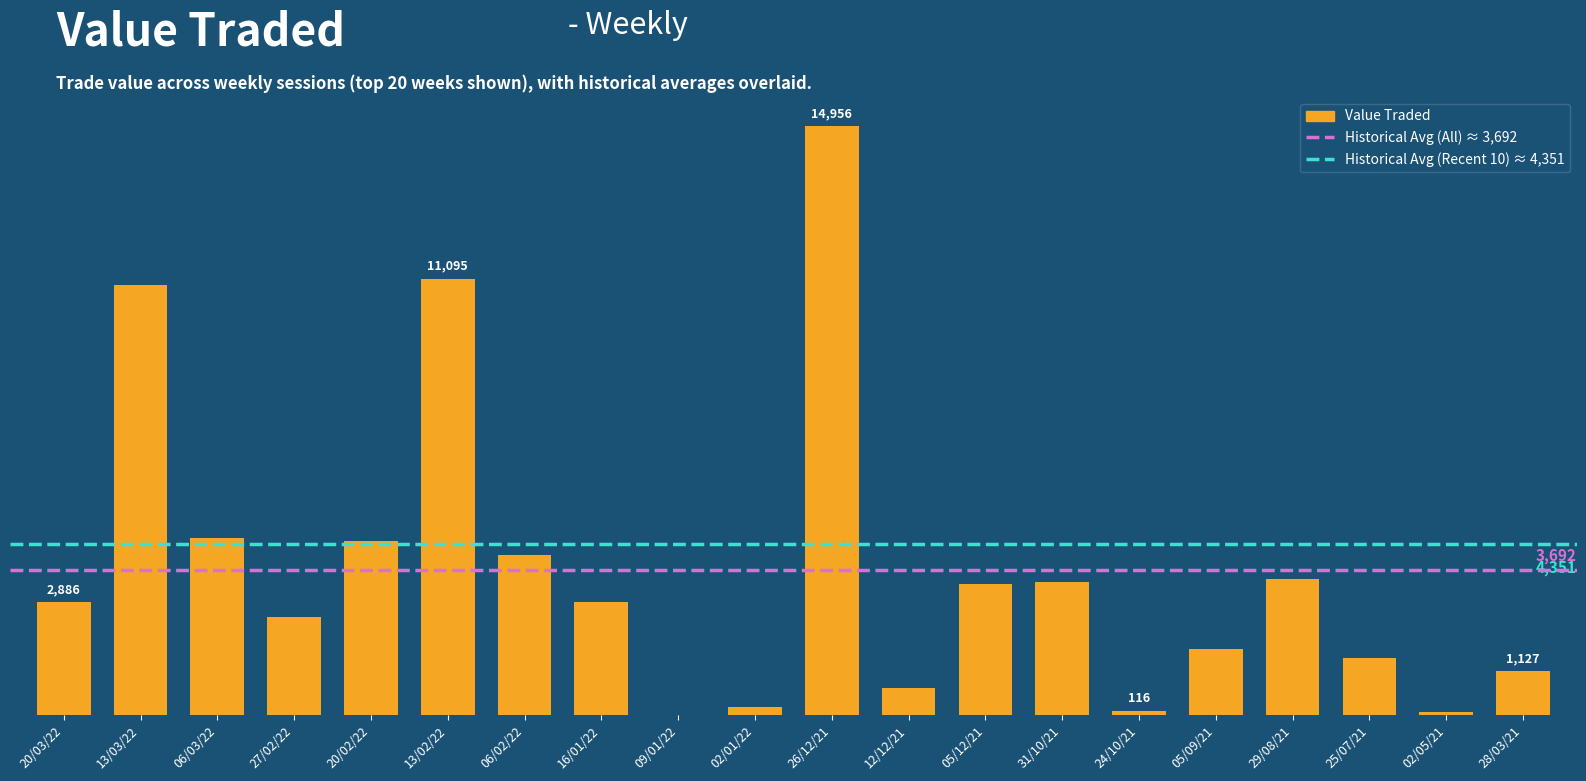

What is the label of the 12th bar from the right?

09/01/22